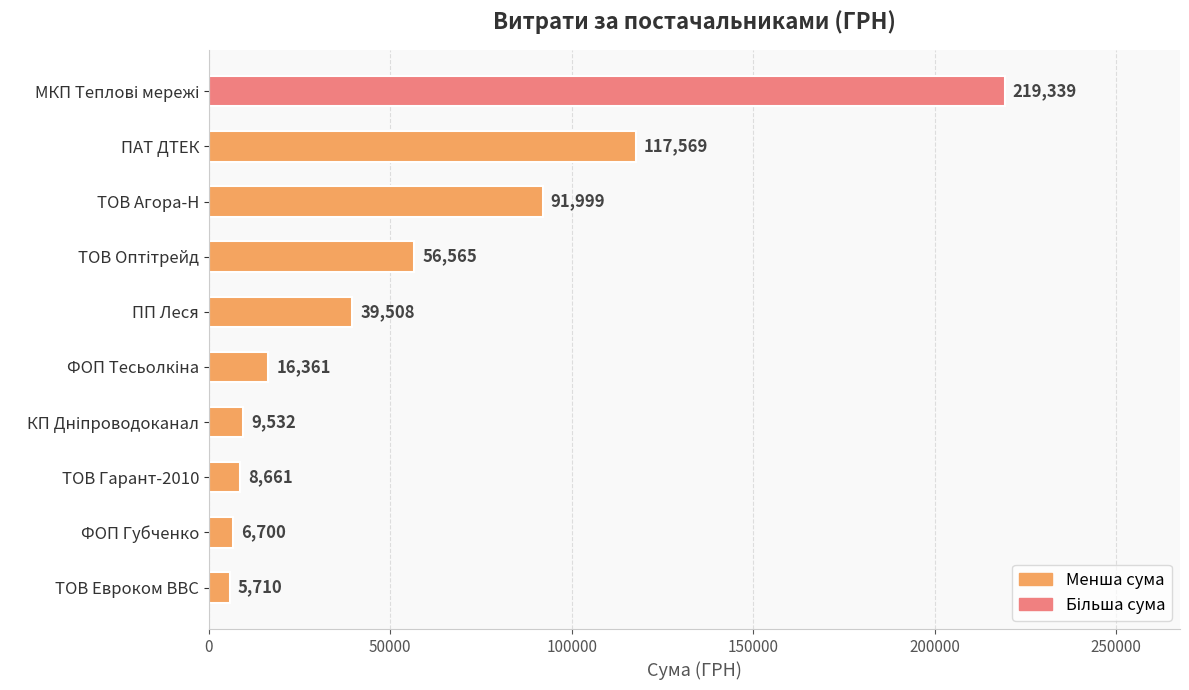

What is the label of the 10th bar from the top?

ТОВ Евроком ВВС